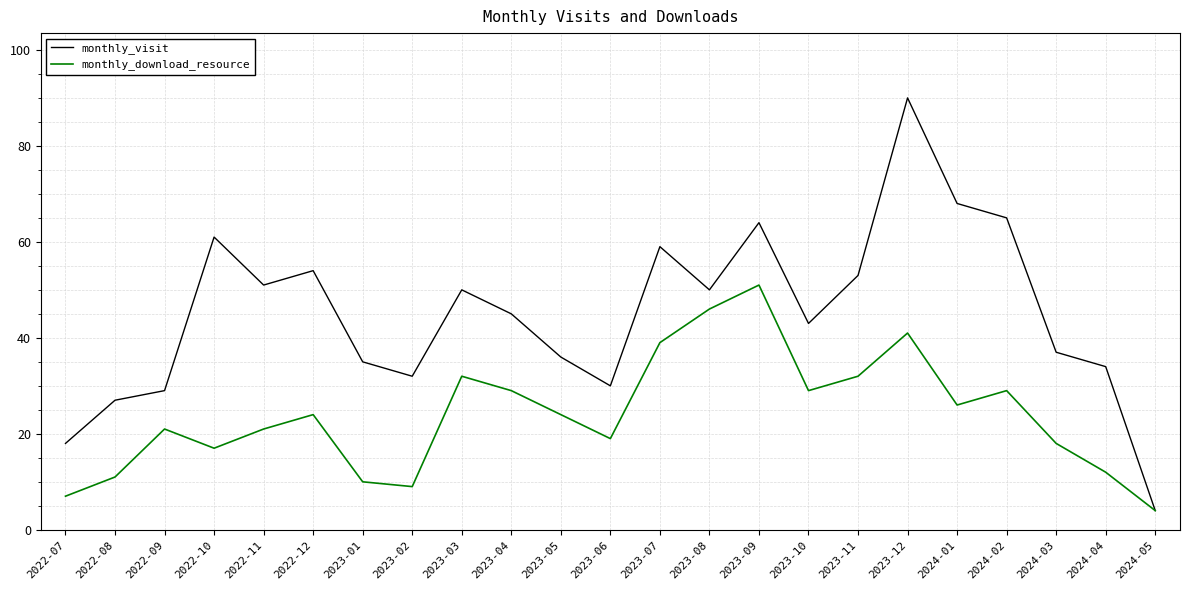

What are all the series names shown in the legend?

monthly_visit, monthly_download_resource